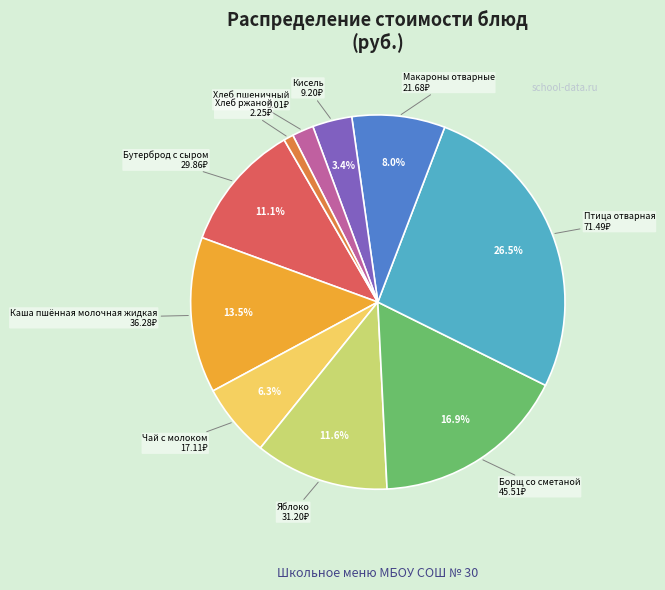

Is there any slice that represents more than half of the pie?

No